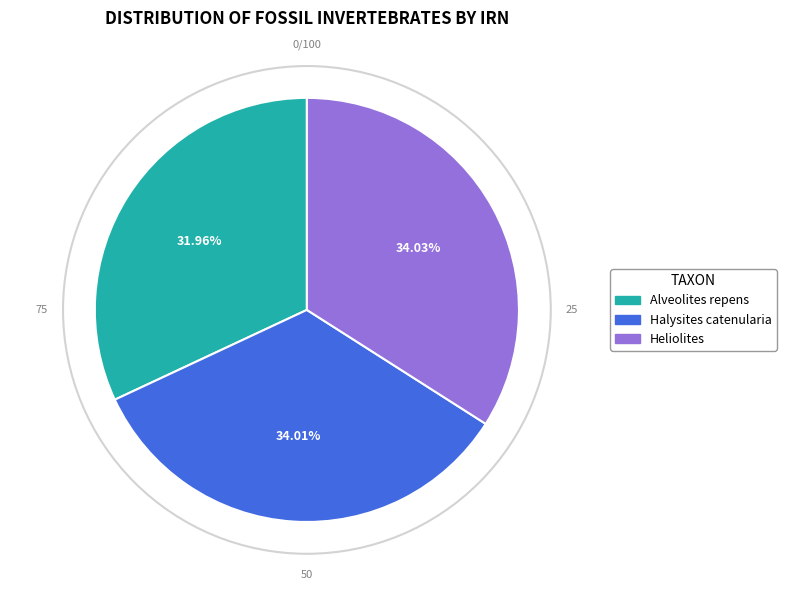

To the nearest percent, what is the difference between the largest and smallest slice percentages?

2%